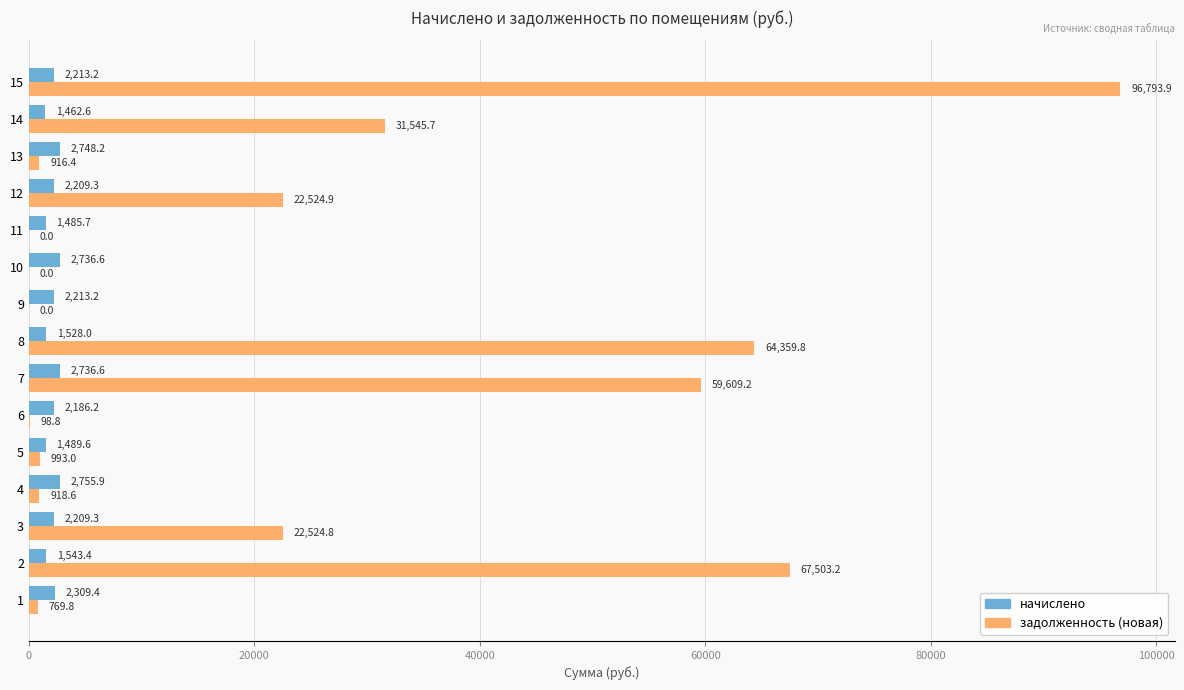

What is the highest value of the задолженность (новая) series?

96793.9